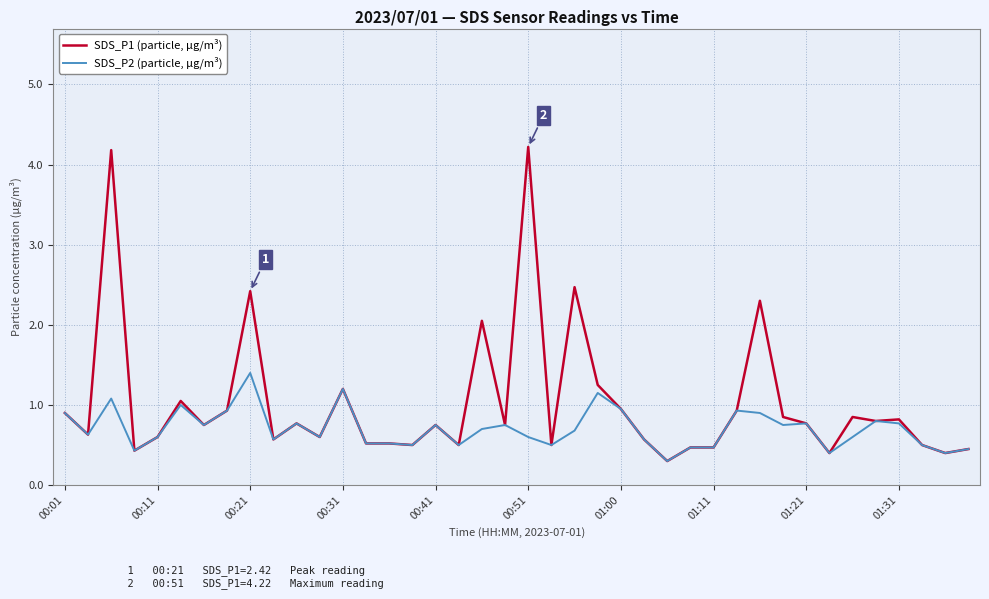

List the series in order of their overall mean, highest first.

SDS_P1 (particle, µg/m³), SDS_P2 (particle, µg/m³)